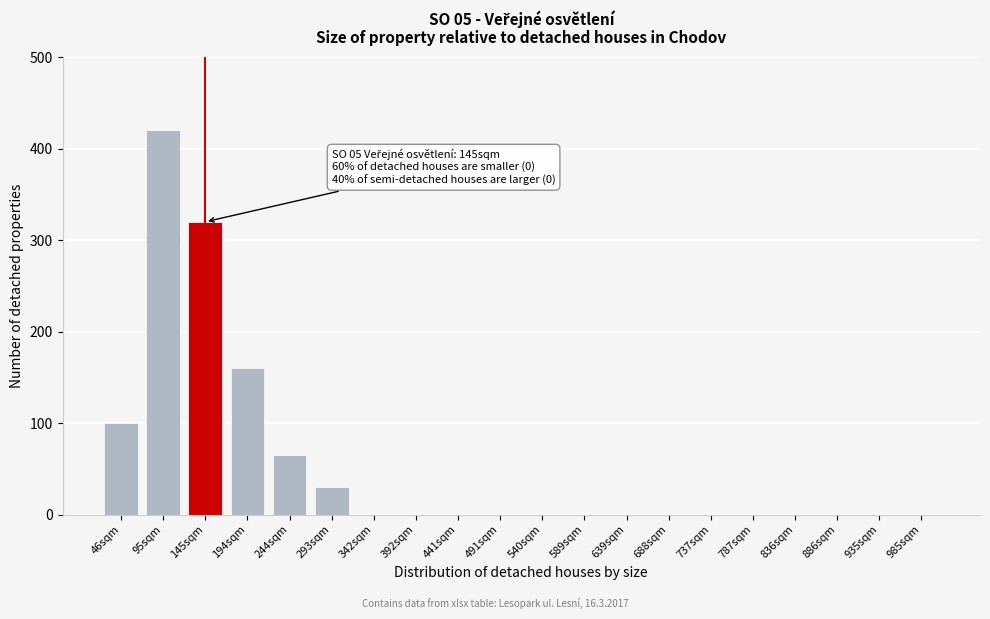

Reading left to right, list all the values displayed in this chart.

46sqm=100	95sqm=420	145sqm=320	194sqm=160	244sqm=65	293sqm=30	342sqm=0	392sqm=0	441sqm=0	491sqm=0	540sqm=0	589sqm=0	639sqm=0	688sqm=0	737sqm=0	787sqm=0	836sqm=0	886sqm=0	935sqm=0	985sqm=0